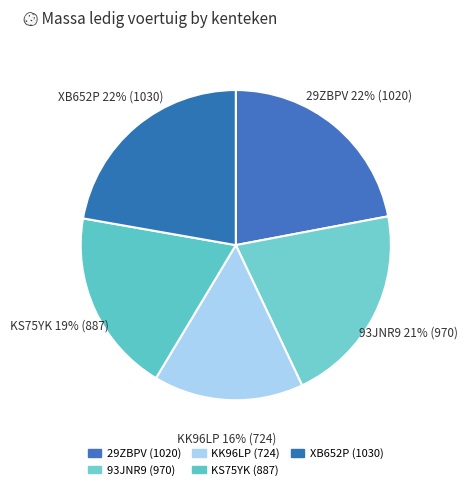

Which category has the biggest portion of the pie?

XB652P